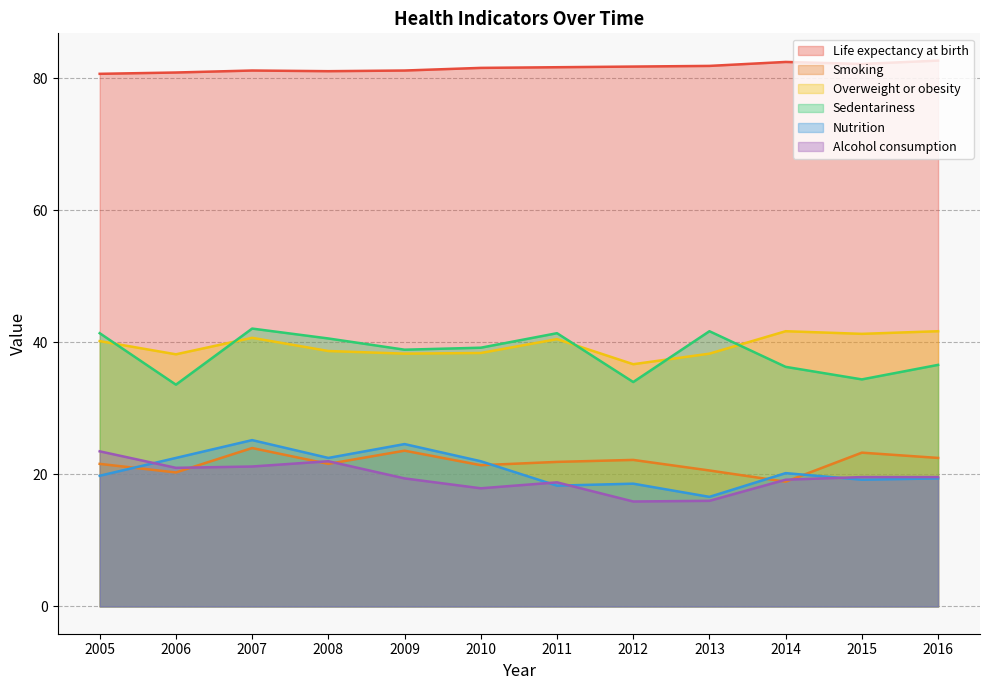

What is the minimum value for Life expectancy at birth?

80.7